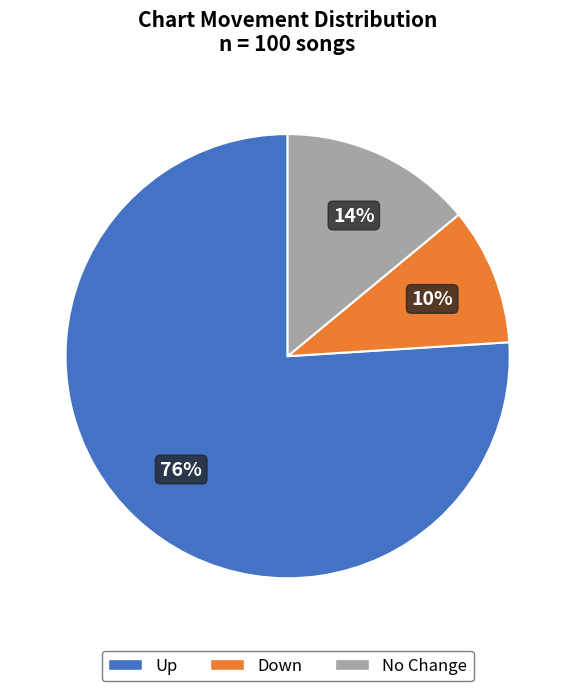

Is there a majority slice in this chart?

Yes